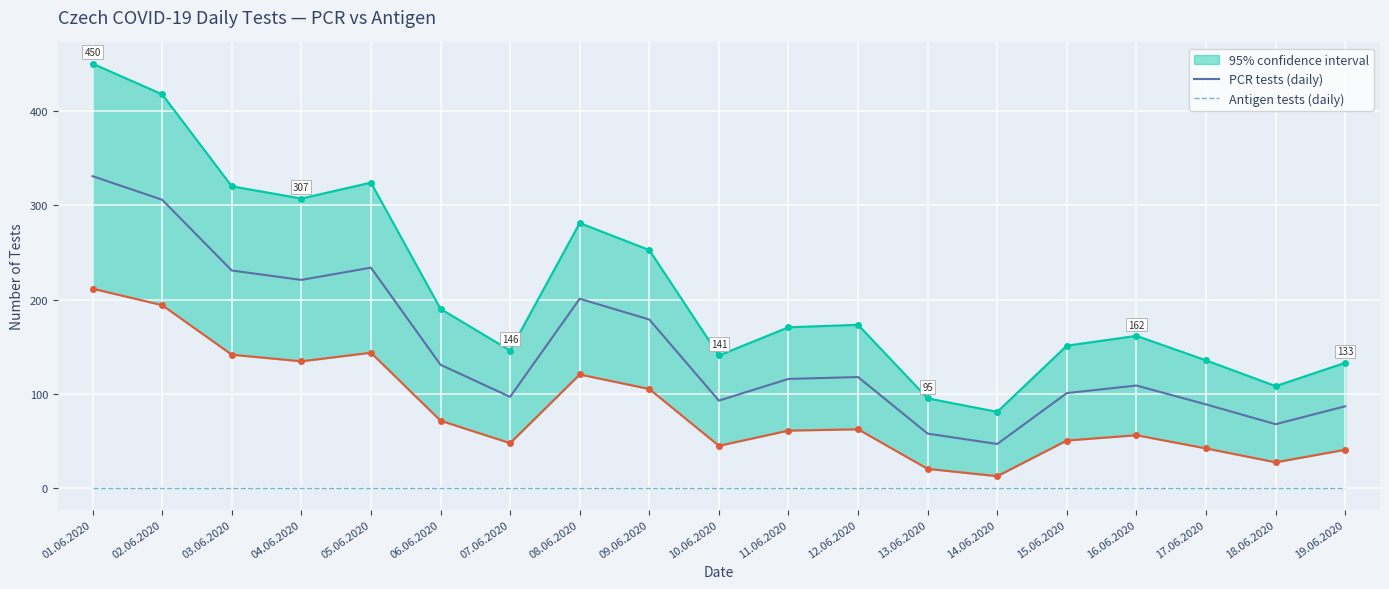

What is the label of the 9th point from the left?

09.06.2020